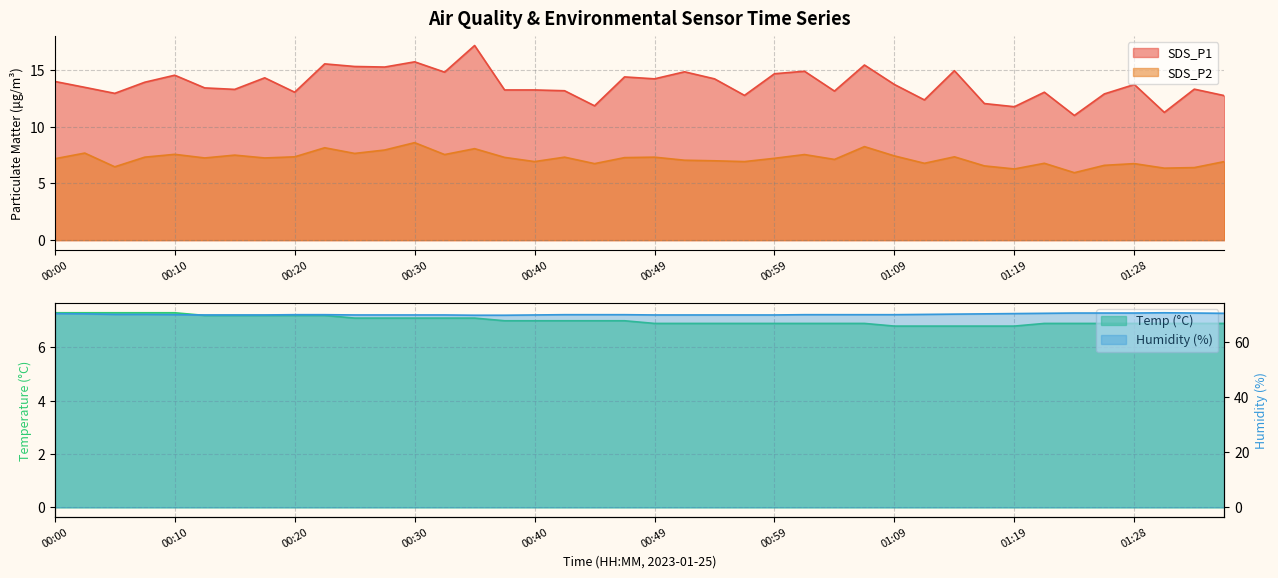

Count the number of categories in the chart.

40